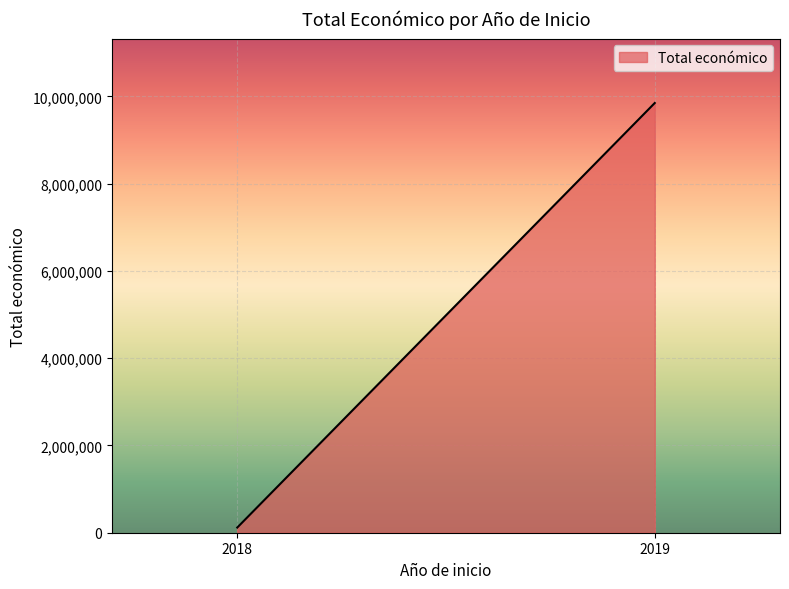

Reading left to right, list all the values displayed in this chart.

2018=118929	2019=9847932